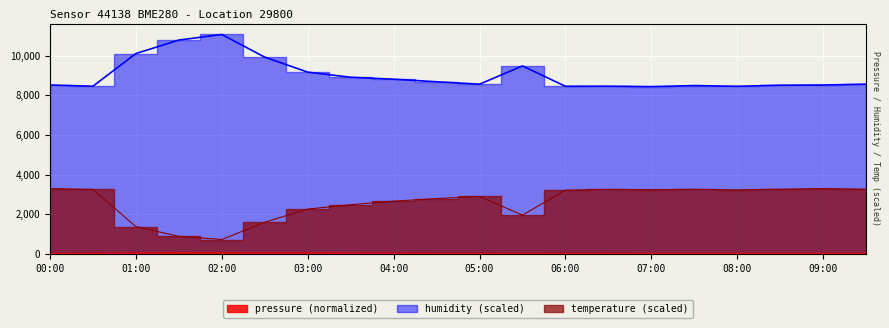

Does the chart display data point markers on the line(s)?

No